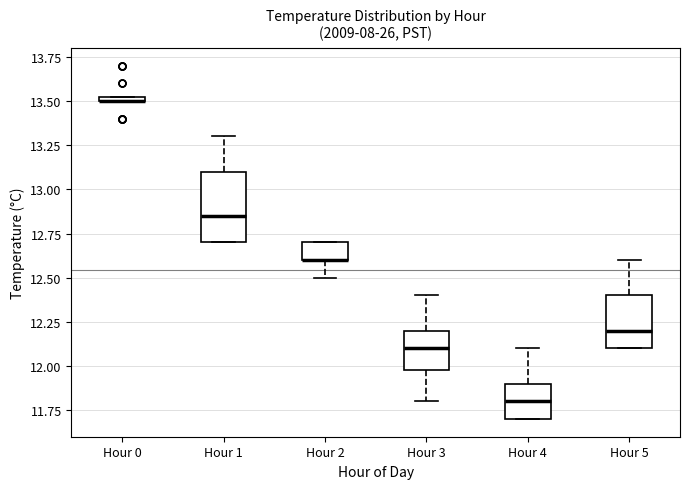

Where is the lower edge of the box for Hour 4 on the y-axis? The values are not printed on the chart, so give them approximately, as read against the axis.

11.70